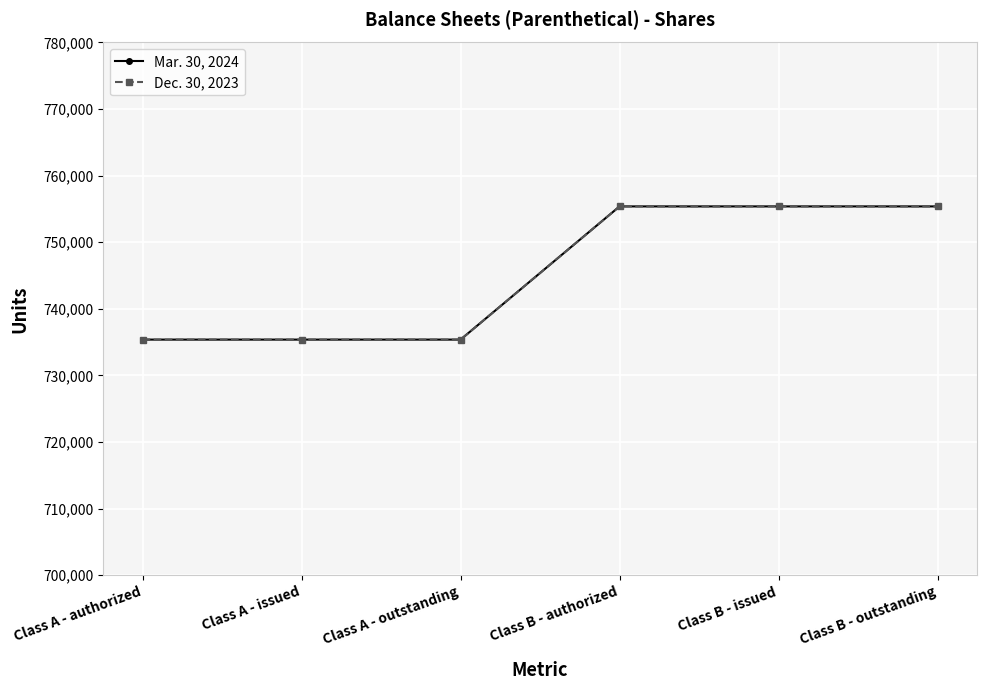

Reading right to left, extract all data points from this chart.

Mar. 30, 2024: 755385	755385	755385	735385	735385	735385
Dec. 30, 2023: 755385	755385	755385	735385	735385	735385